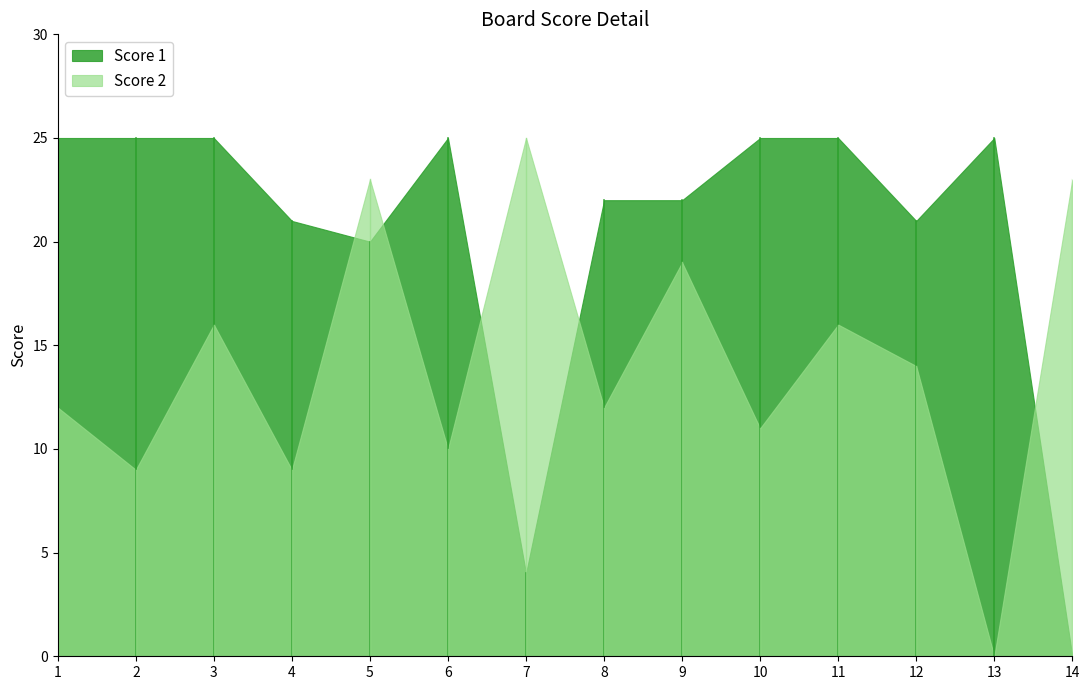

Which series ends up on top after the final intersection of Score 1 and Score 2?

Score 2